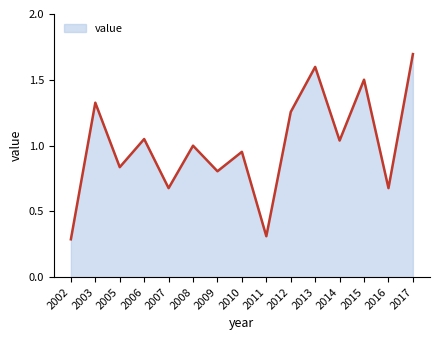

What is the change in value from 2009 to 2010?

+0.1